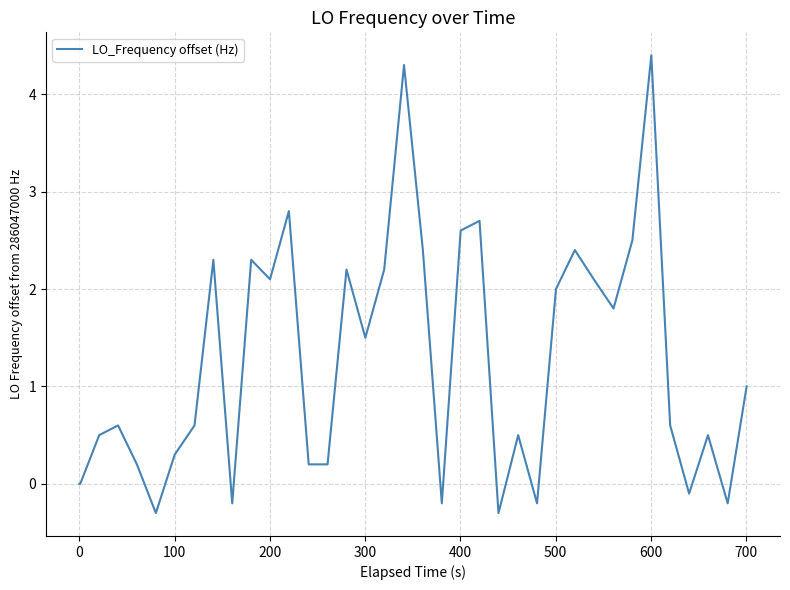

What is the difference between the maximum and minimum values?

4.7